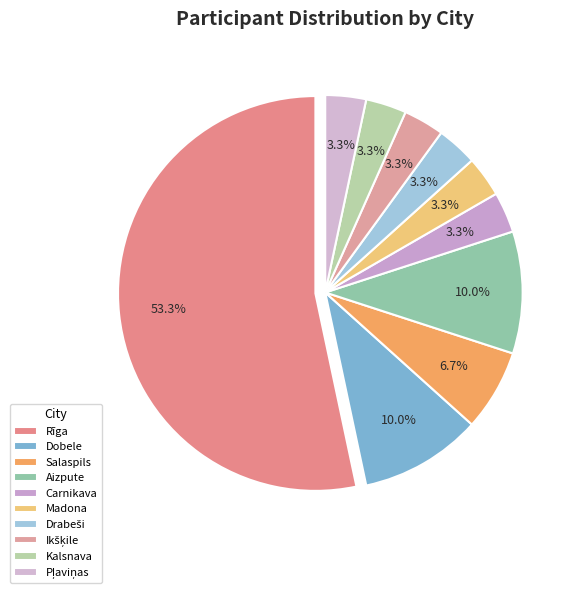

To the nearest percent, what is the combined percentage of Aizpute and Carnikava?

13%